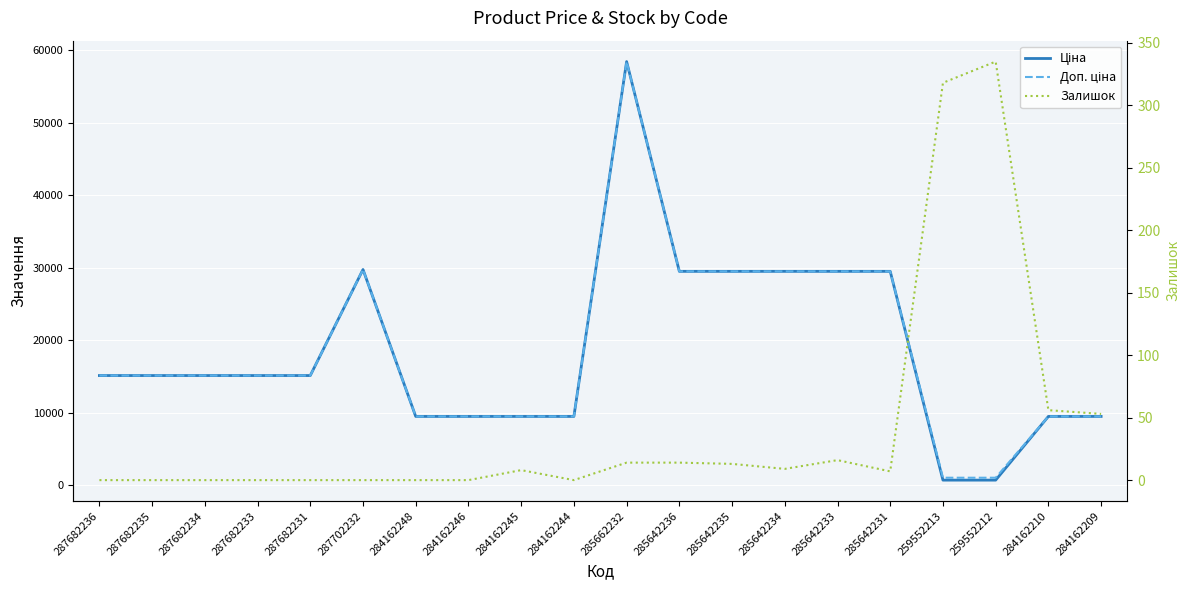

Is the value of Залишок at 284162209 greater than the value of Ціна at 287702232?

No